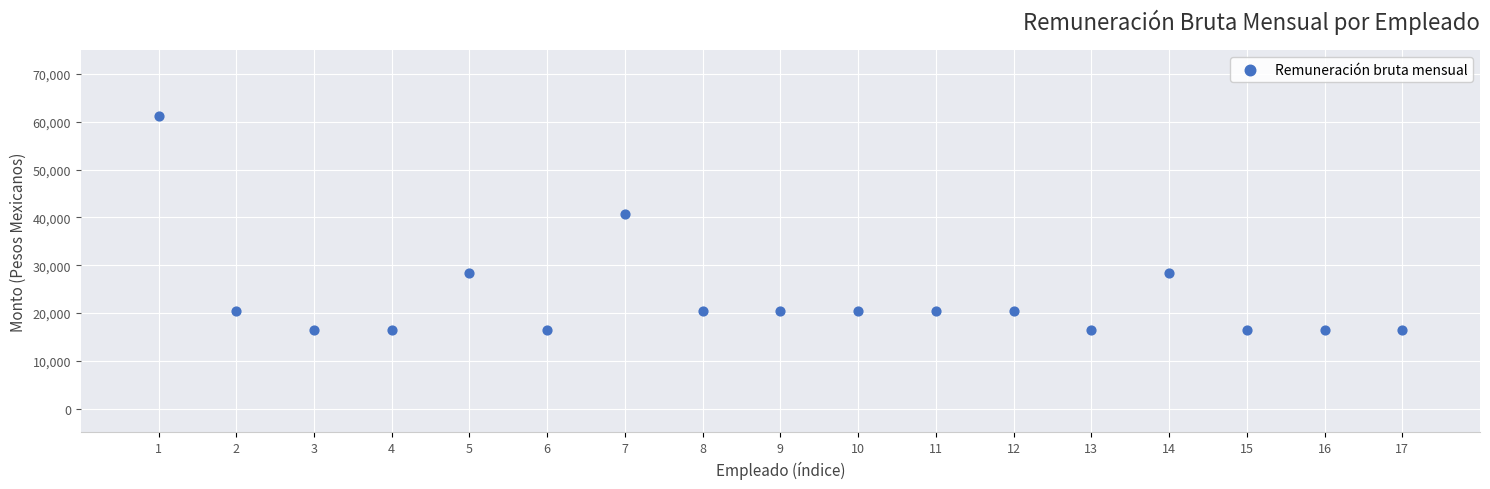

What Y value in the scatter plot is closest to 38864?

40746.1